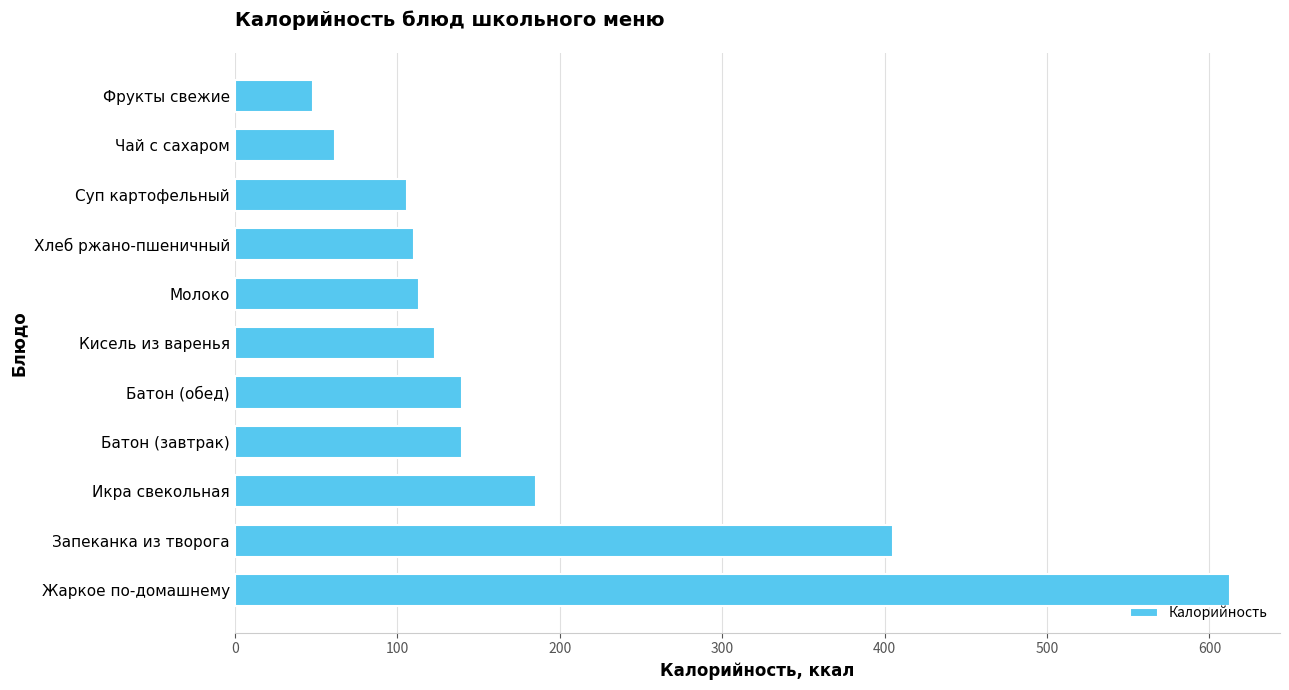

The value at Жаркое по-домашнему is 957.4. True or false?

False